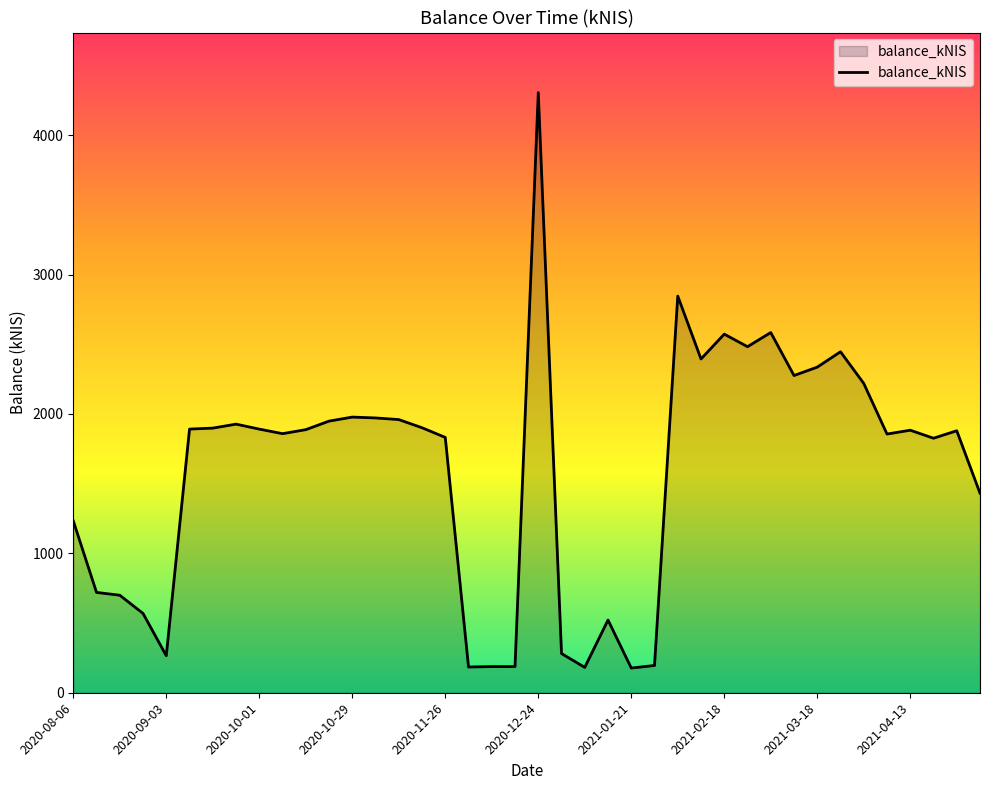

What is the greatest value displayed?

4305.6